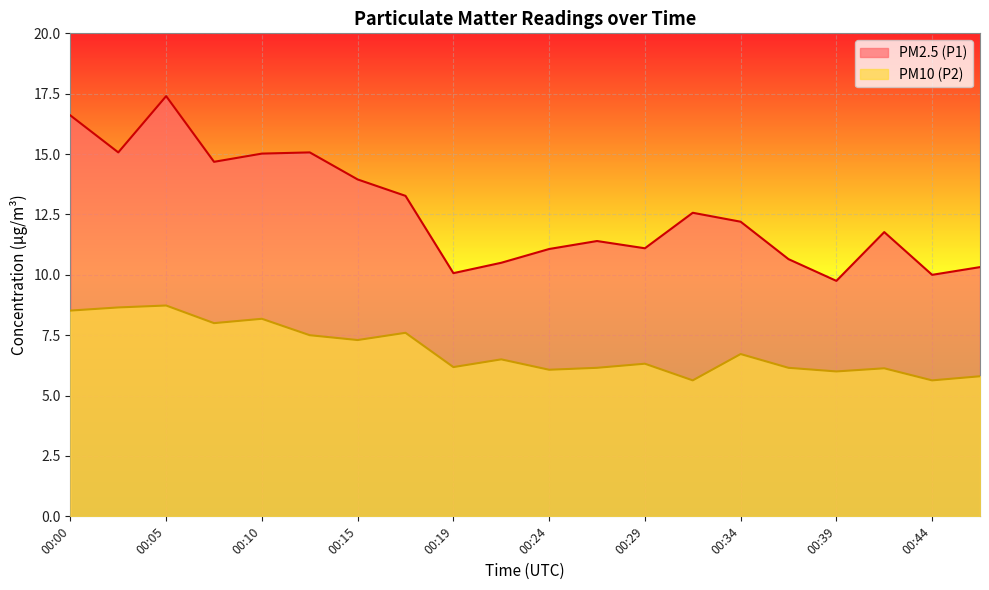

Where is the first local maximum for PM10 (P2)?

00:05